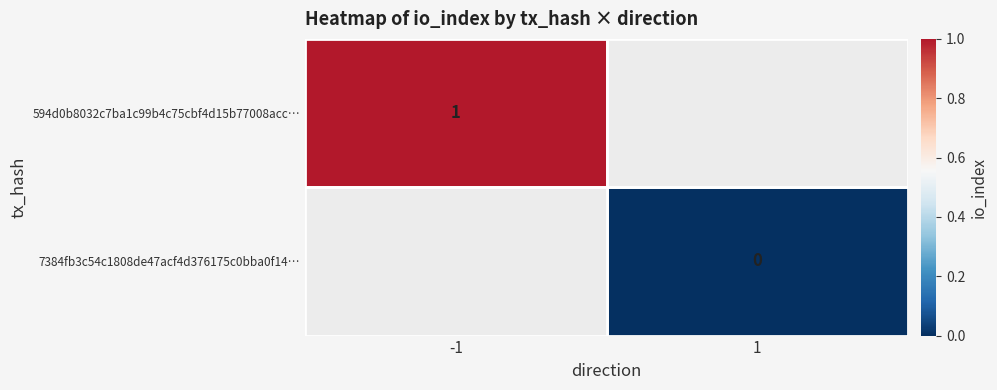

The 594d0b8032c7ba1c99b4c75cbf4d15b77008acc… series shows 1 at -1. True or false?

True